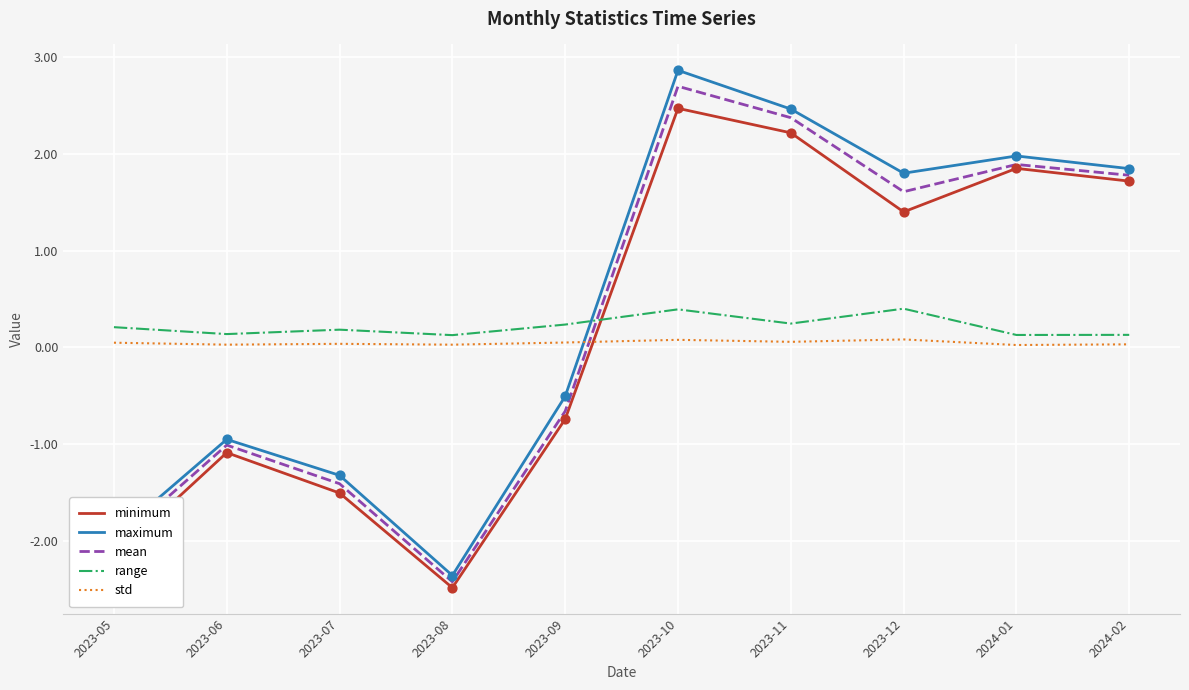

What is the total value across all series at 2024-02?

5.5